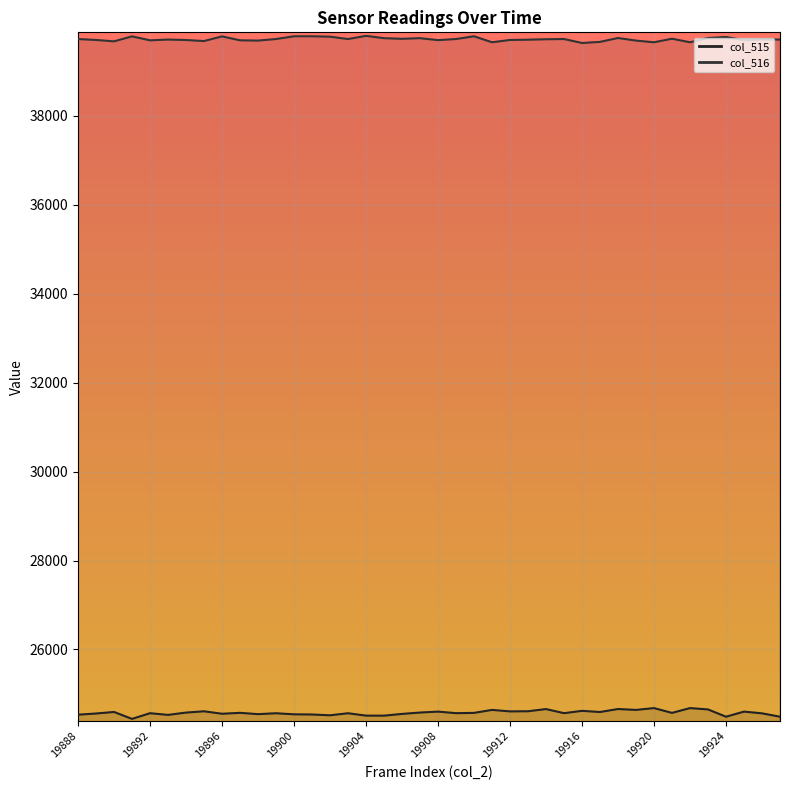

What is the approximate value of col_516 line at 17?

39744